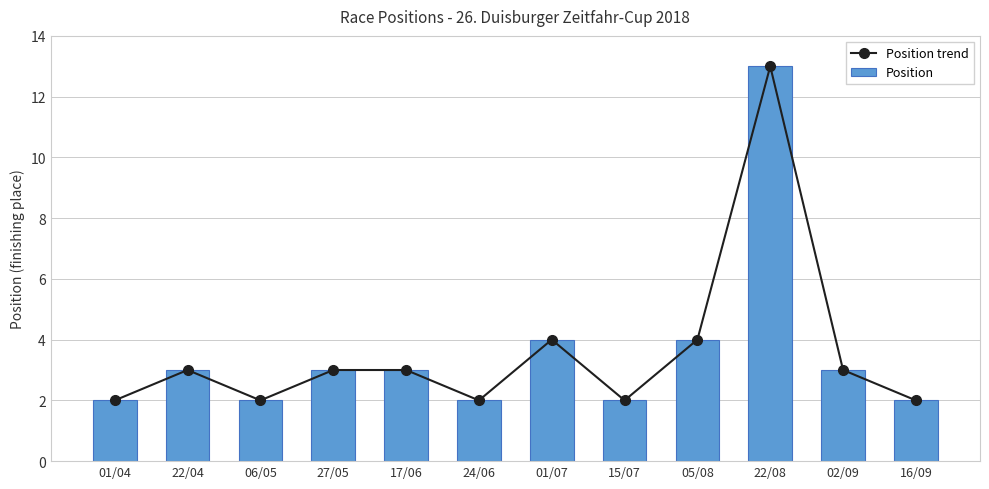

What are all the series names shown in the legend?

Position trend, Position